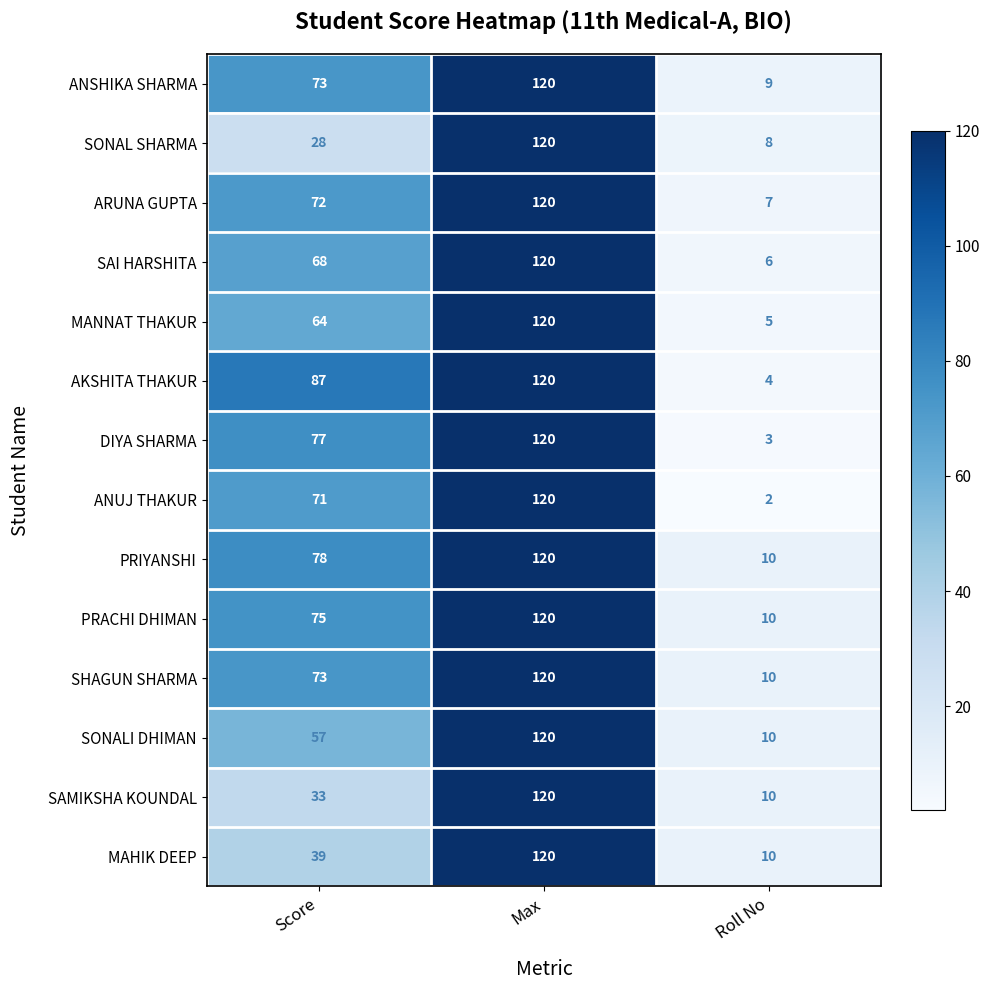

Where is DIYA SHARMA nearest to the value 61?

Score